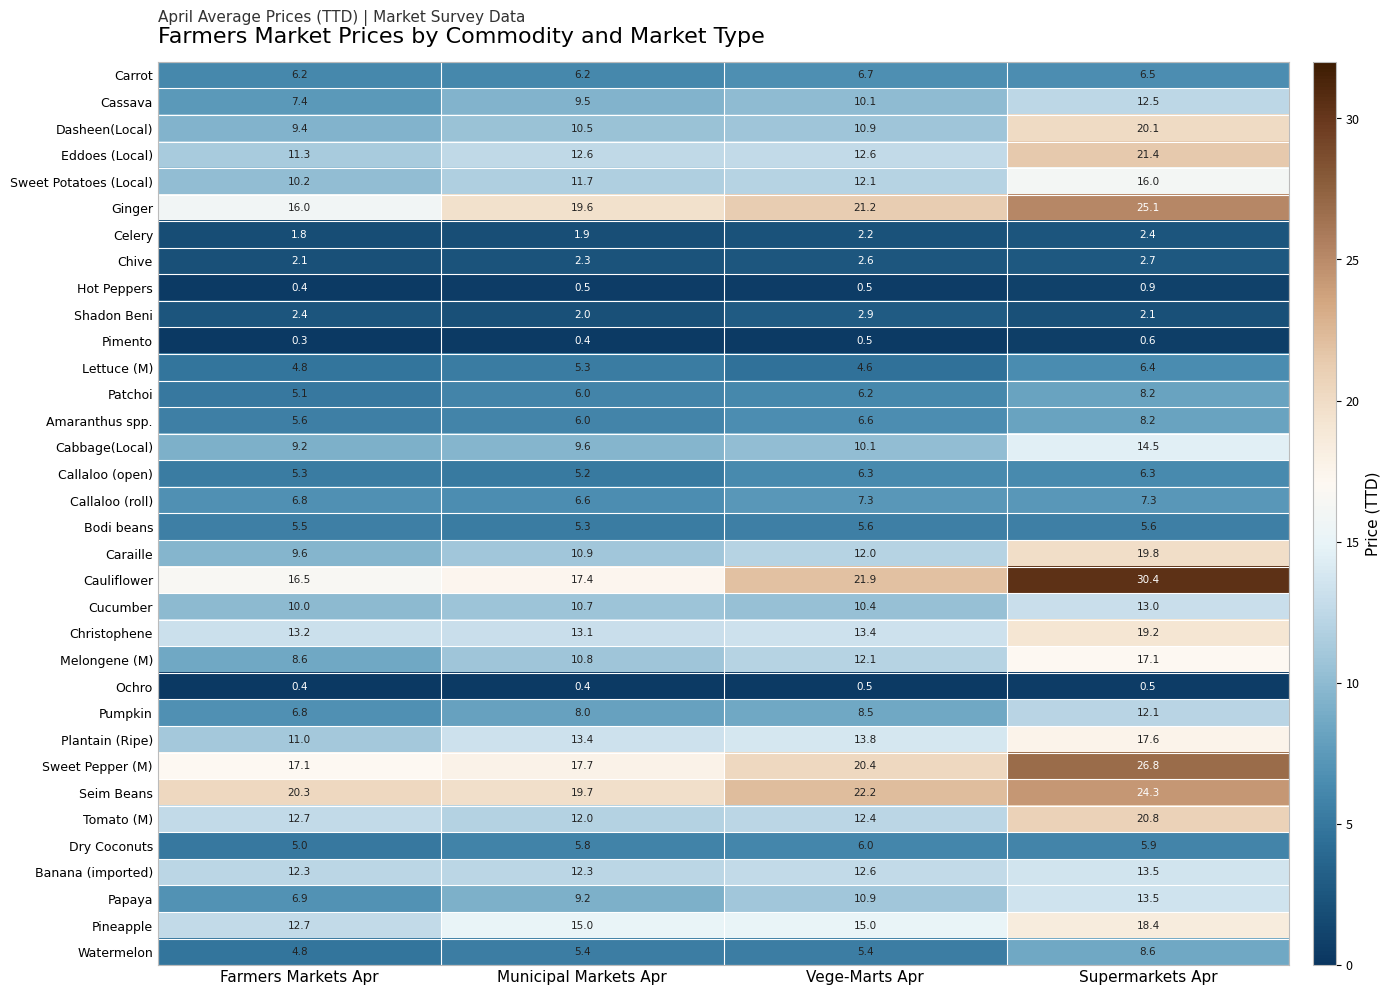

What is the difference between the second highest and second lowest values in the Plantain (Ripe) series?

0.4